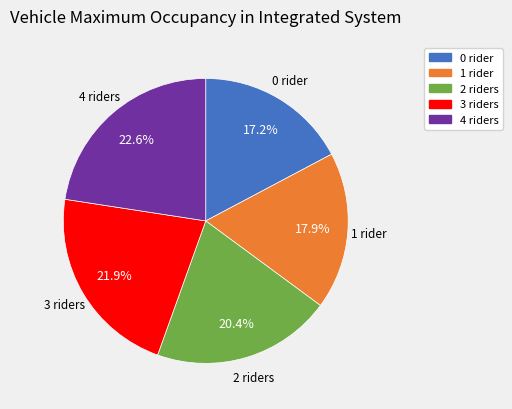

Which slice is the largest?

4 riders